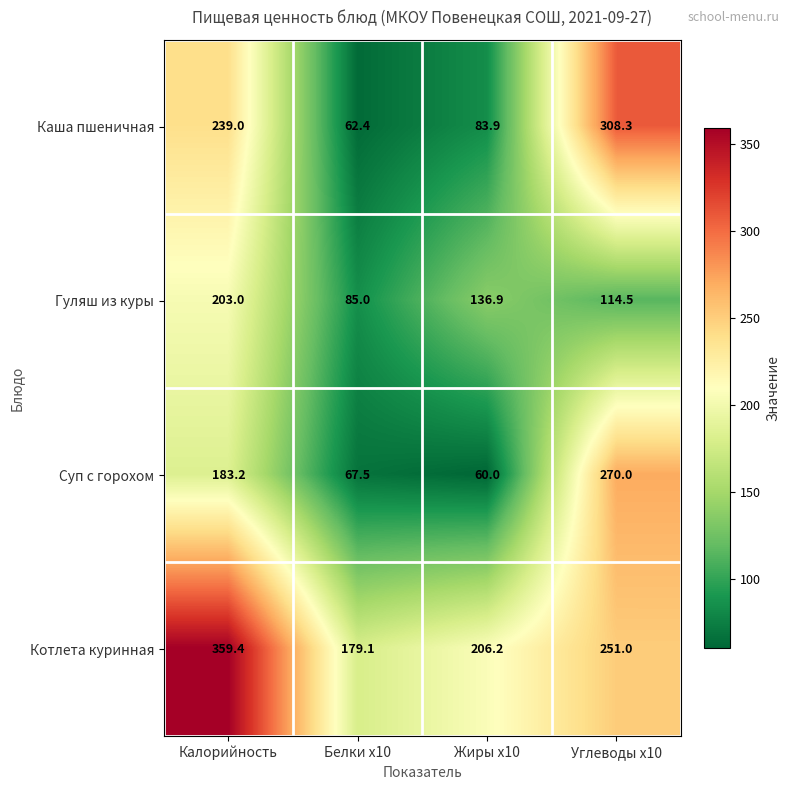

What is the minimum value shown in the chart?

60.0